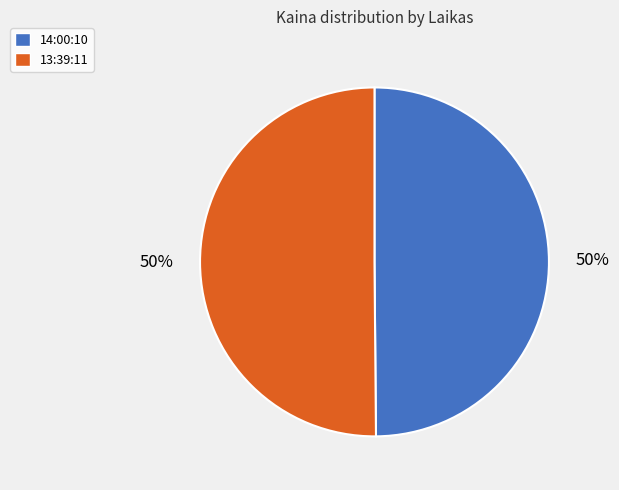

Approximately how many times larger is the value at 14:00:10 compared to 13:39:11?

1.0